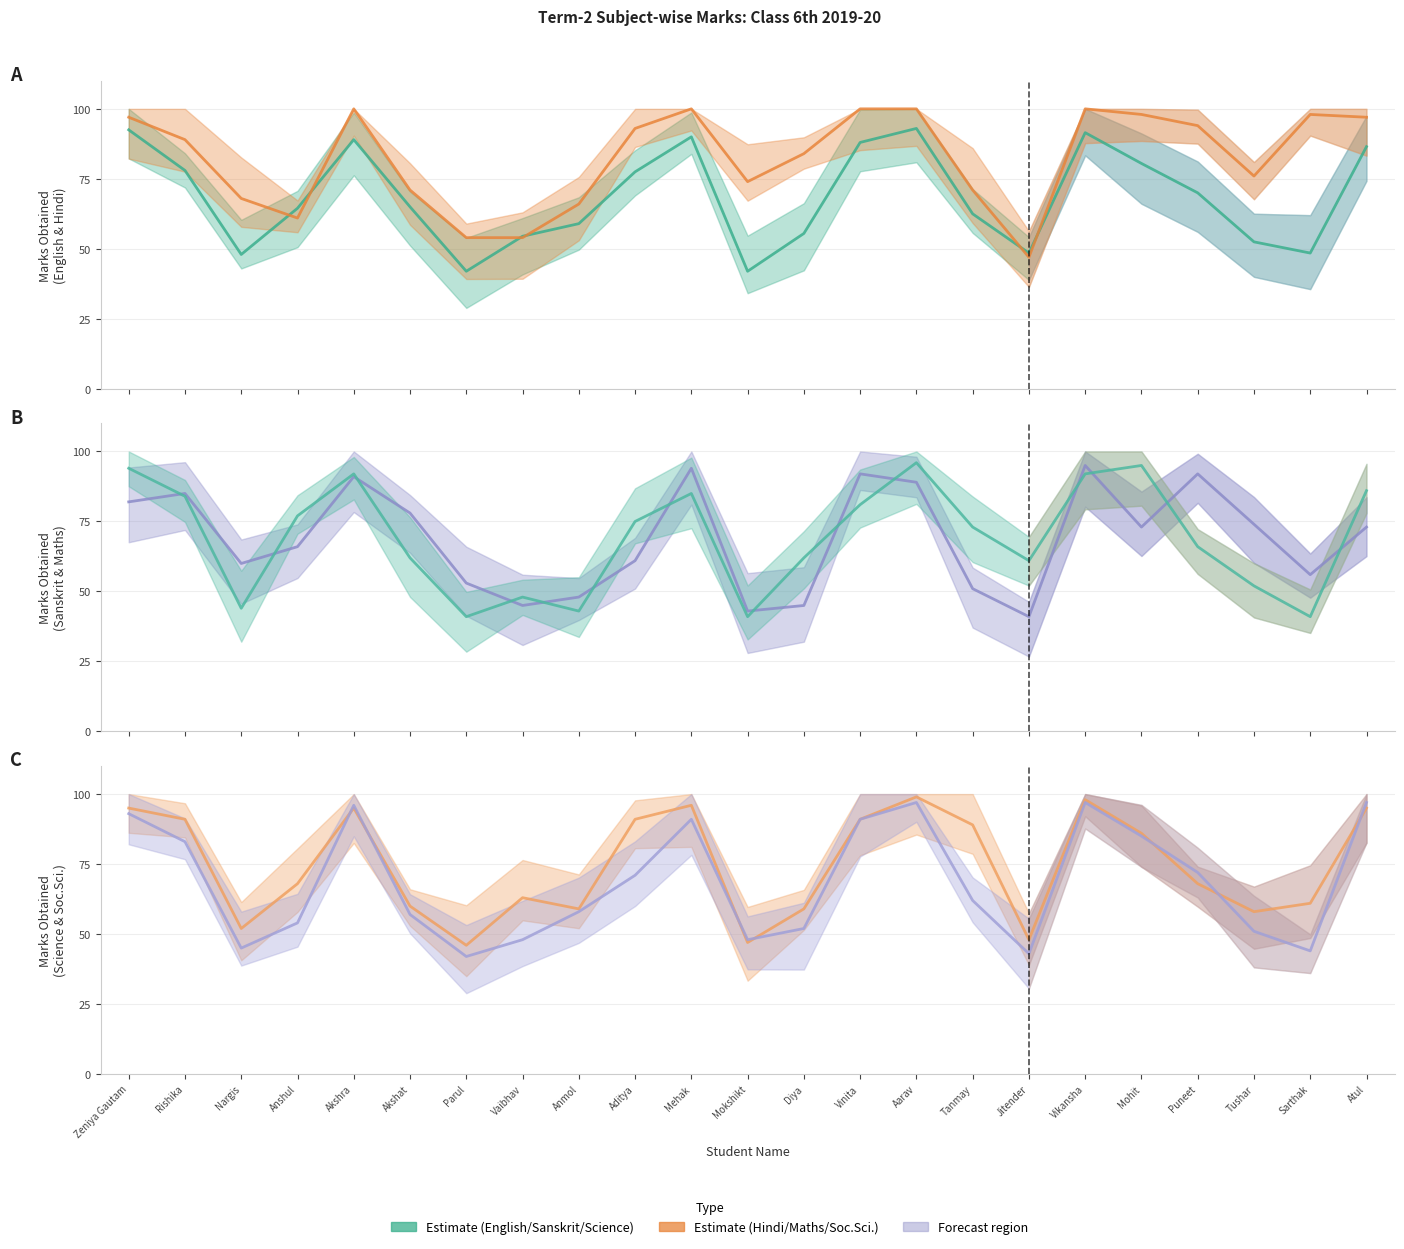

Where is Mathematics nearest to the value 68?

Puneet